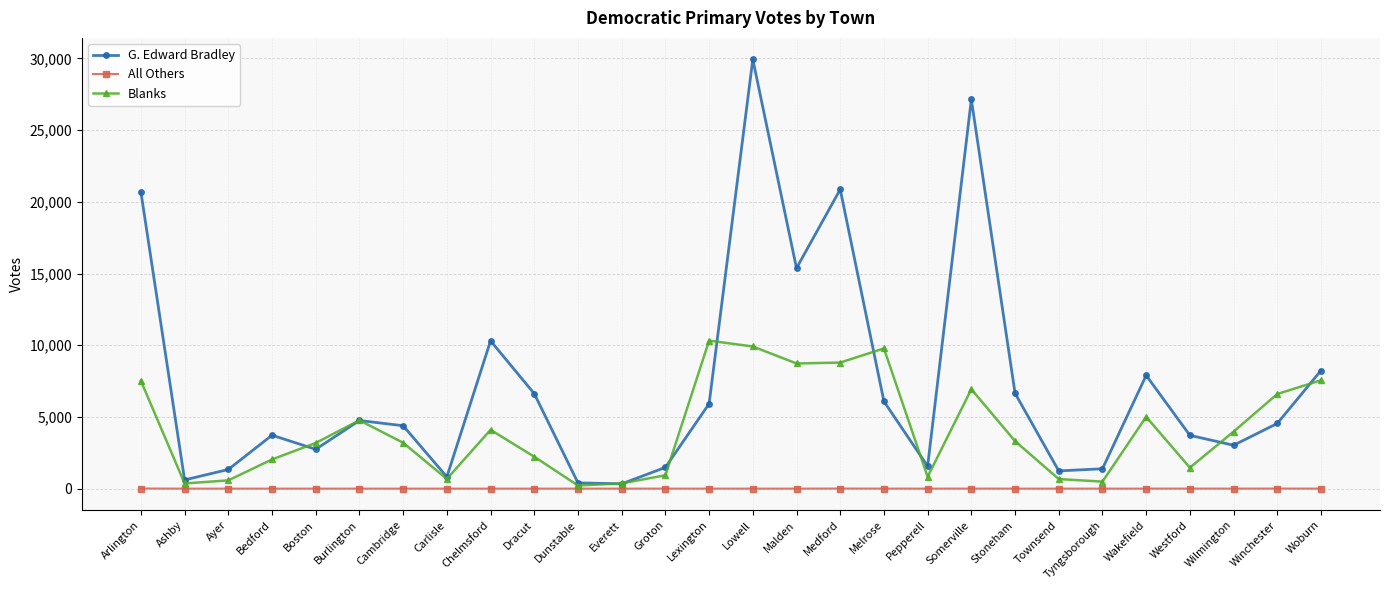

What is the total value across all series at Medford?

29668